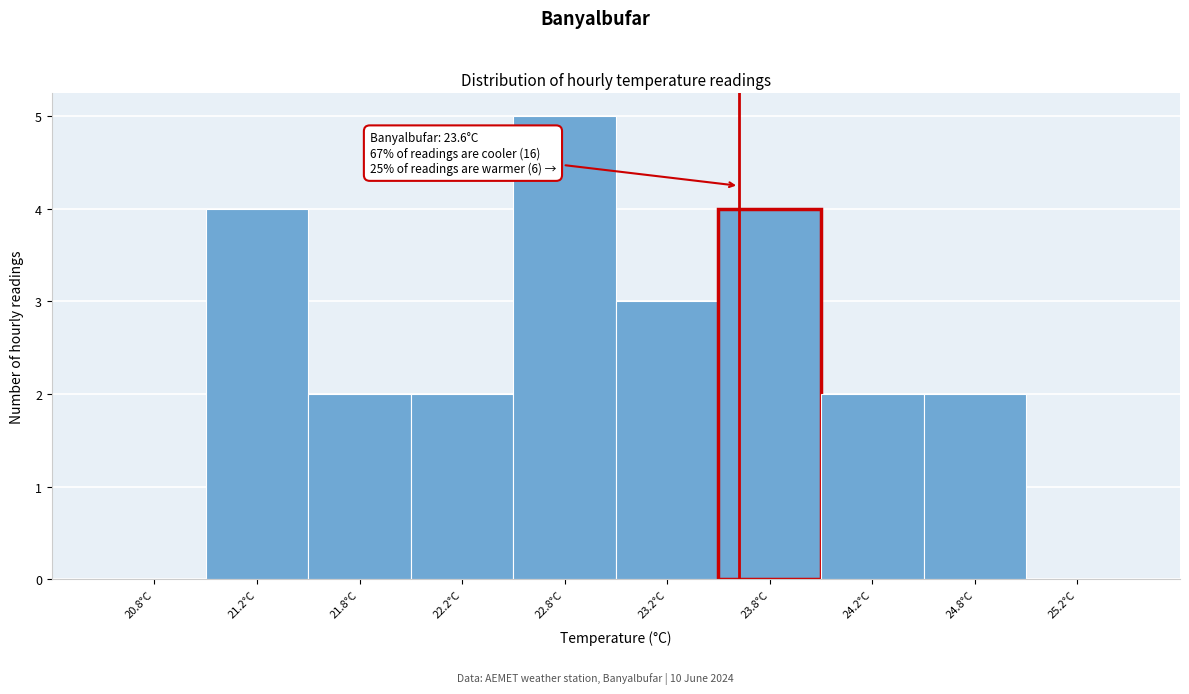

Over which range of the x-axis is the bar tallest?

22.5 to 23.0